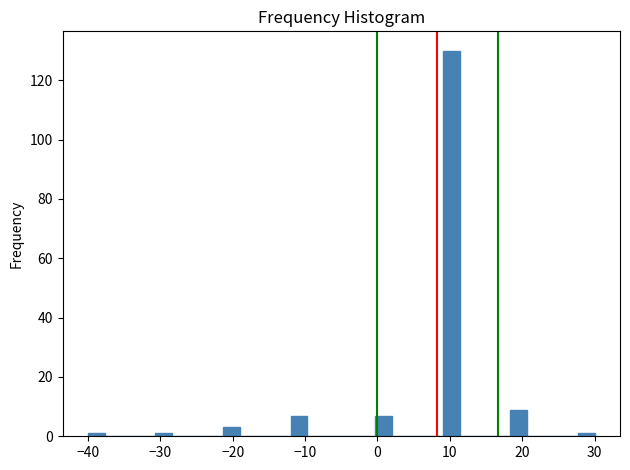

Around what value on the x-axis is the tallest bar? Give the approximate position of its centre, as read against the axis.

10